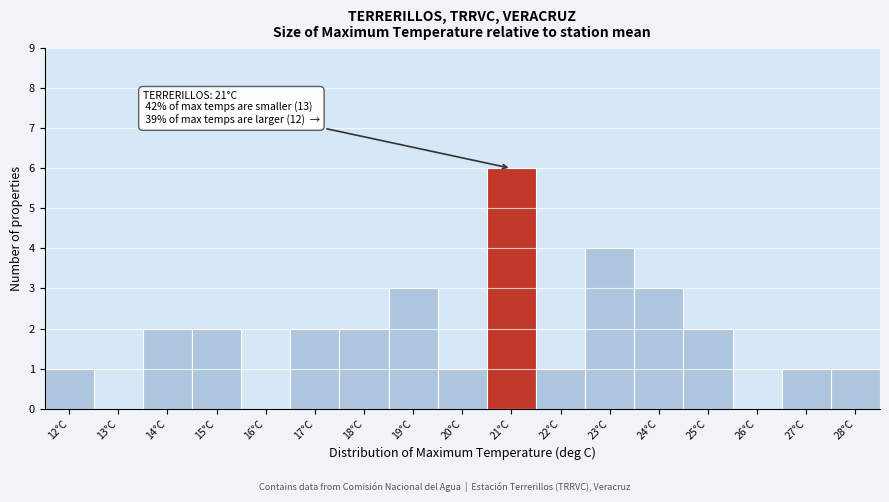

Reading left to right, list all the values displayed in this chart.

12°C=1	13°C=0	14°C=2	15°C=2	16°C=0	17°C=2	18°C=2	19°C=3	20°C=1	21°C=6	22°C=1	23°C=4	24°C=3	25°C=2	26°C=0	27°C=1	28°C=1